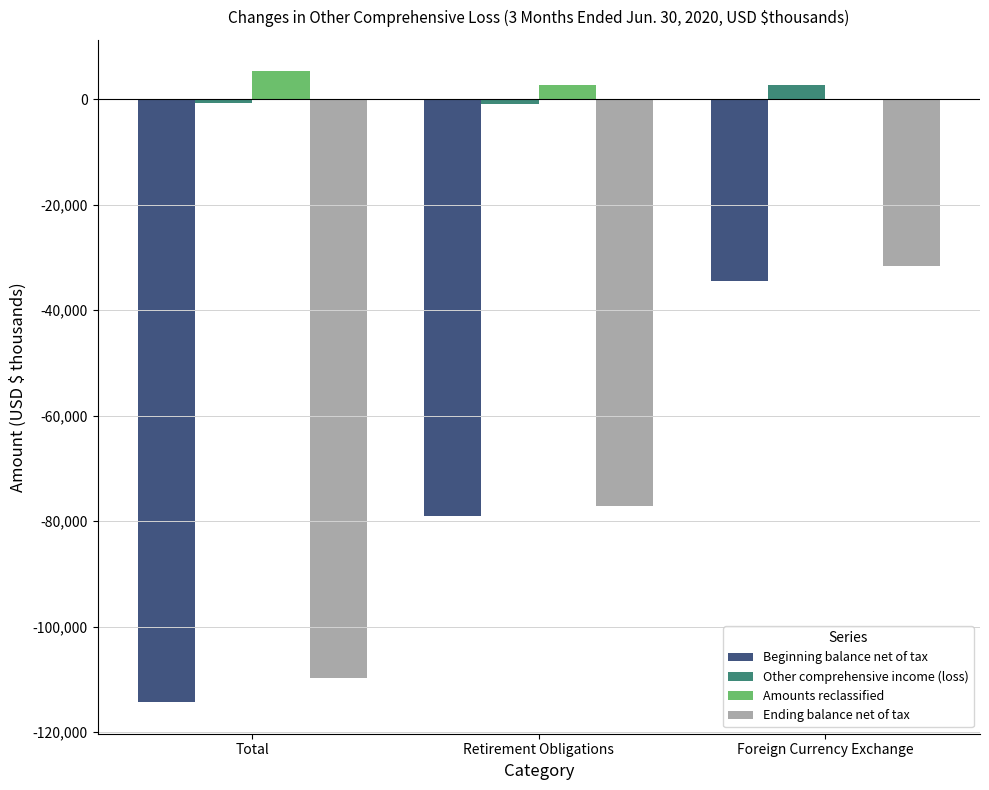

Between Retirement Obligations and Foreign Currency Exchange, which series saw the biggest shift?

Ending balance net of tax